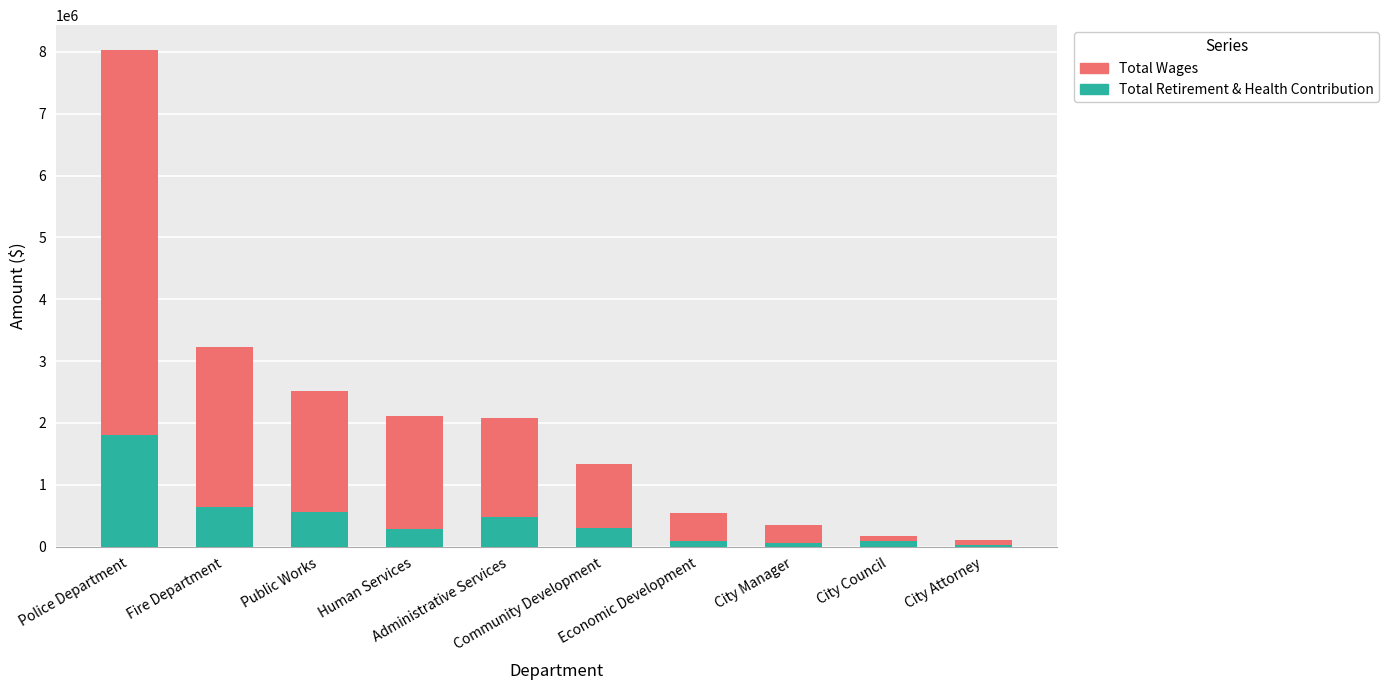

What is the sum of all Total Retirement & Health Contribution values?

4329824